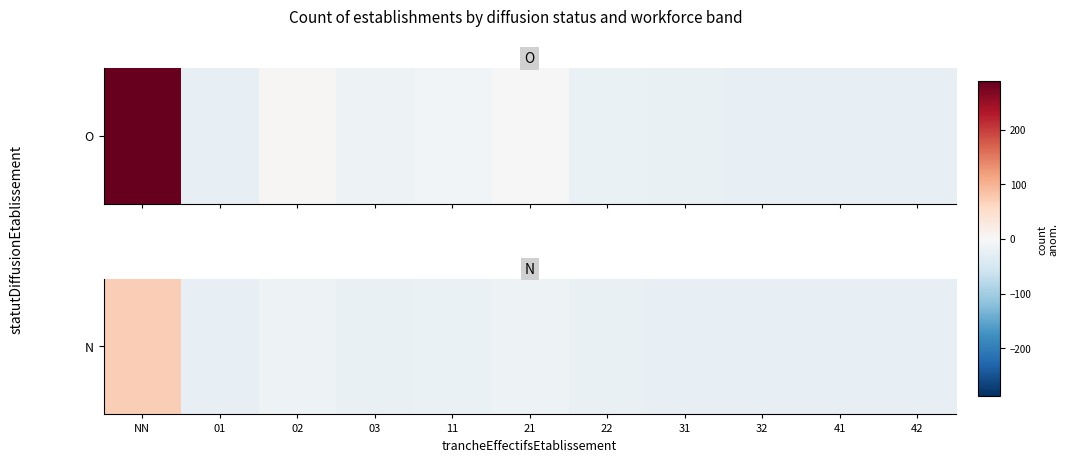

What is the greatest value displayed?

71.4